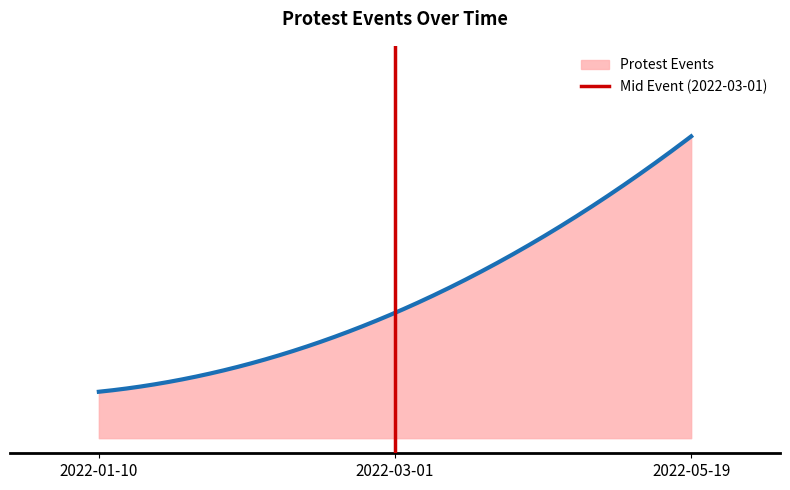

Count the values in the range 0 to 1.

2